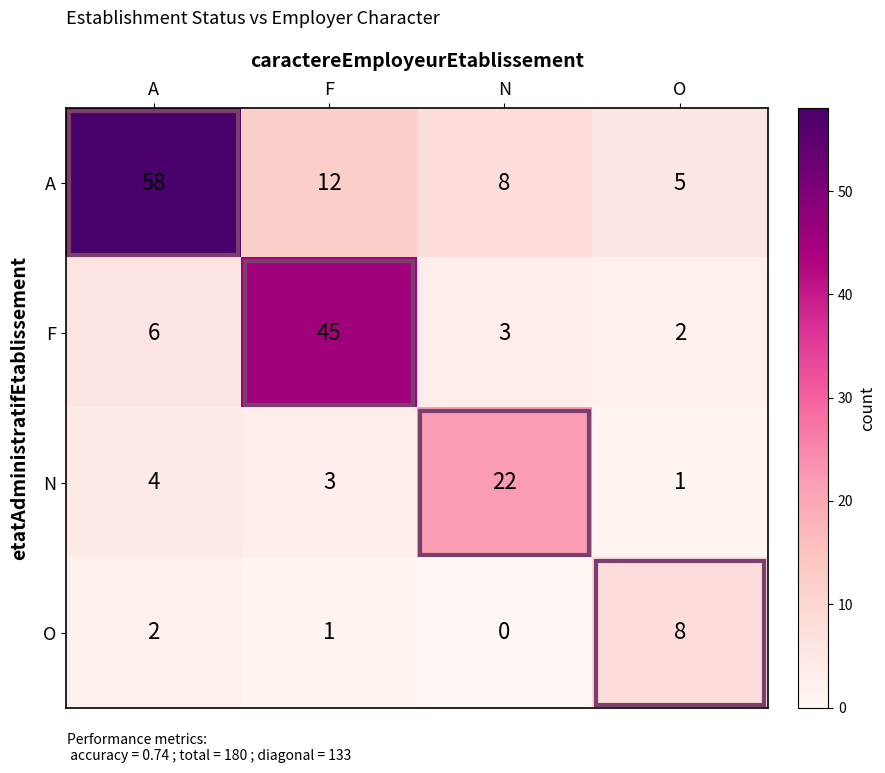

What is the difference between the second highest and minimum values in the N series?

3